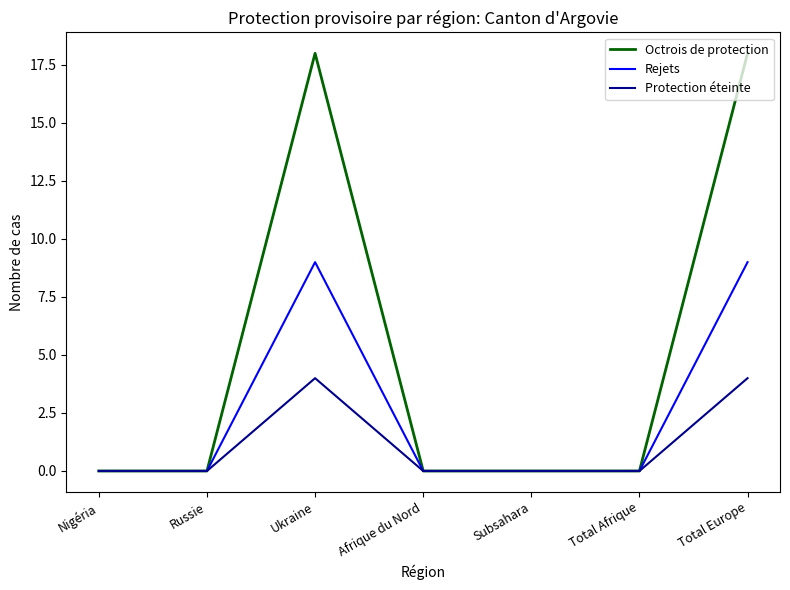

Which series has the widest spread of values?

Octrois de protection